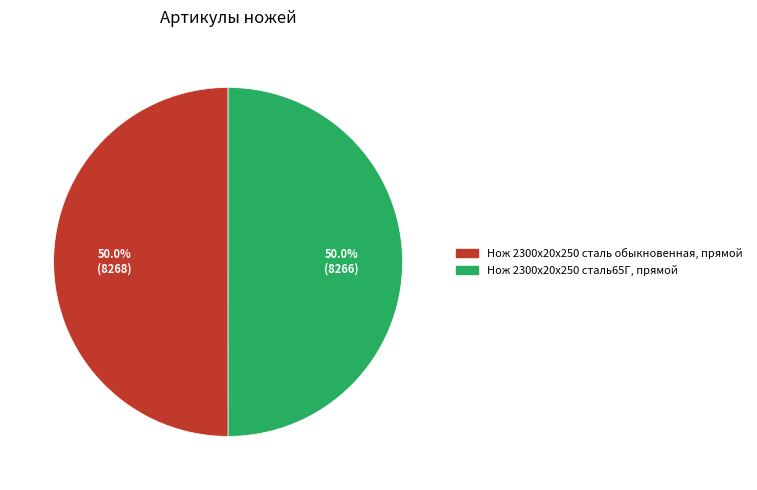

What is the ratio of the value at Нож 2300х20х250 сталь обыкновенная, прямой to the value at Нож 2300х20х250 сталь65Г, прямой?

1.0